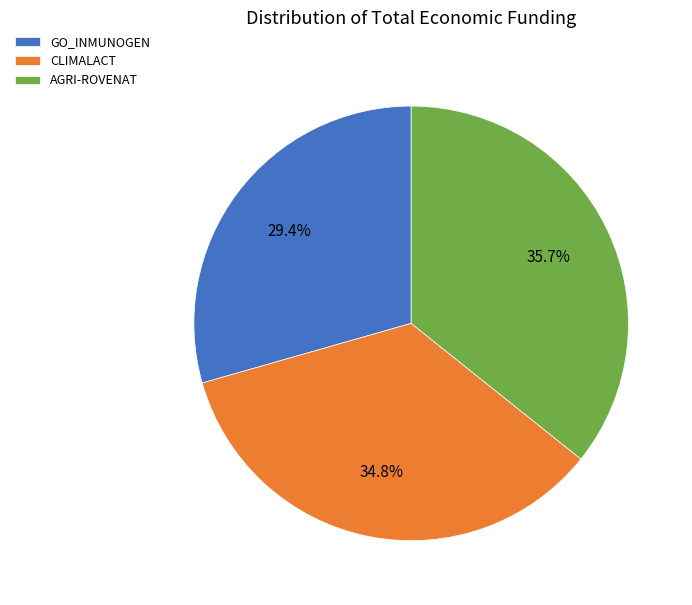

Between CLIMALACT and GO_INMUNOGEN, which is larger?

CLIMALACT